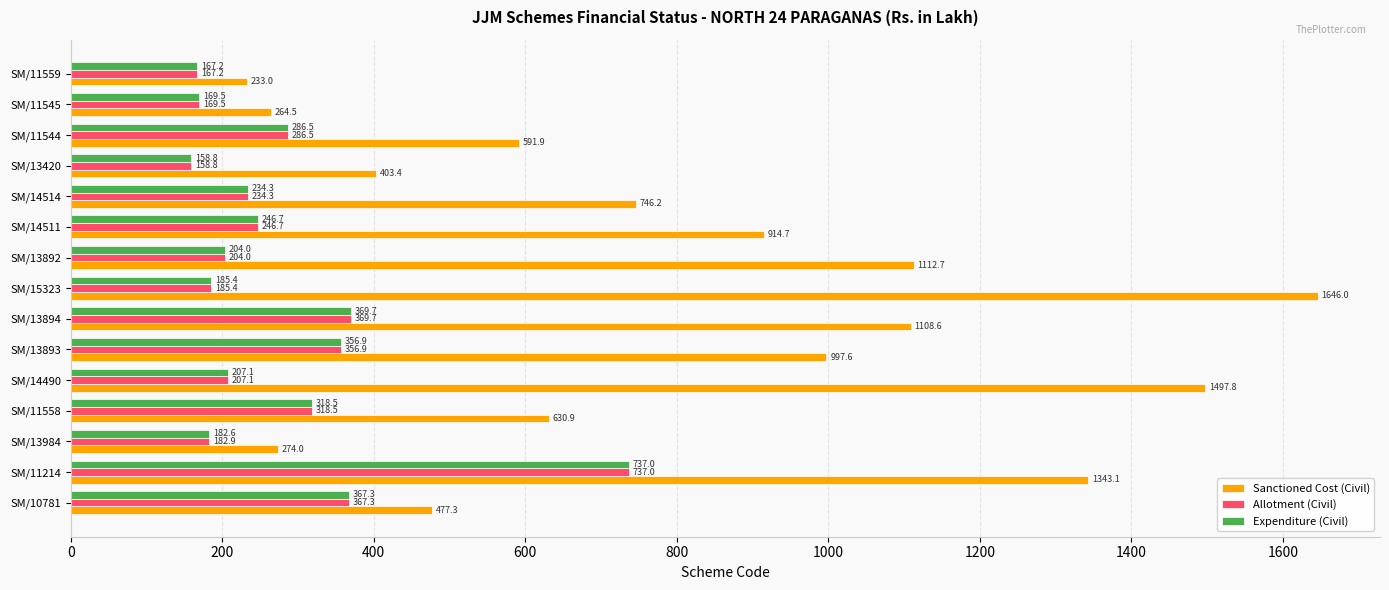

What is the average value of the Sanctioned Cost (Civil) series?

816.1